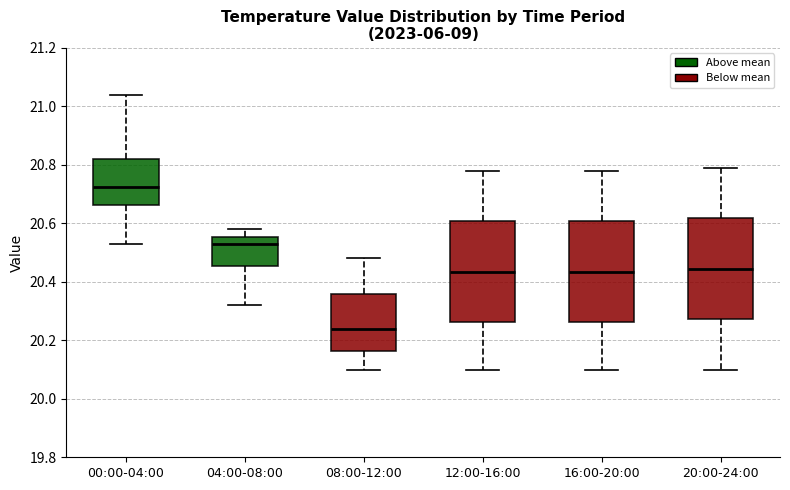

Where does the upper whisker of the box for 12:00-16:00 end on the y-axis? The values are not printed on the chart, so give them approximately, as read against the axis.

20.78